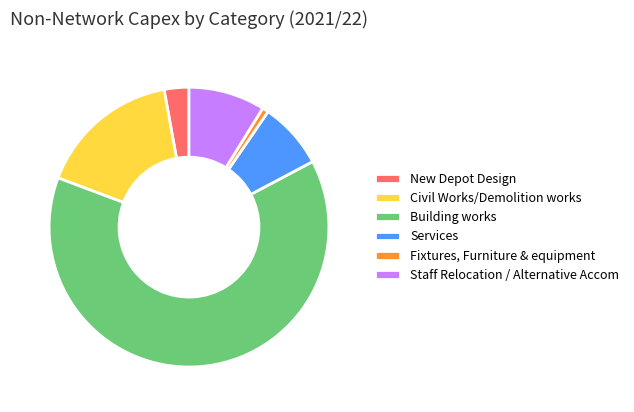

Is the sum of Services and Civil Works/Demolition works greater than half?

No